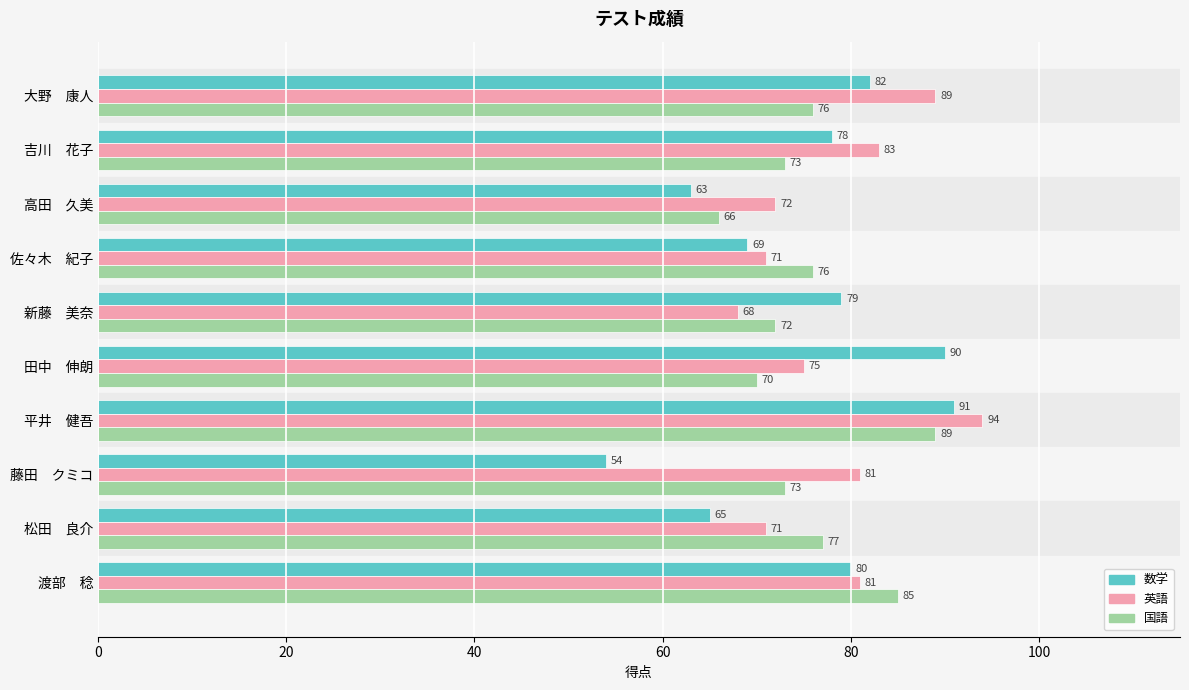

What is the difference between the second highest and second lowest values in the 数学 series?

27